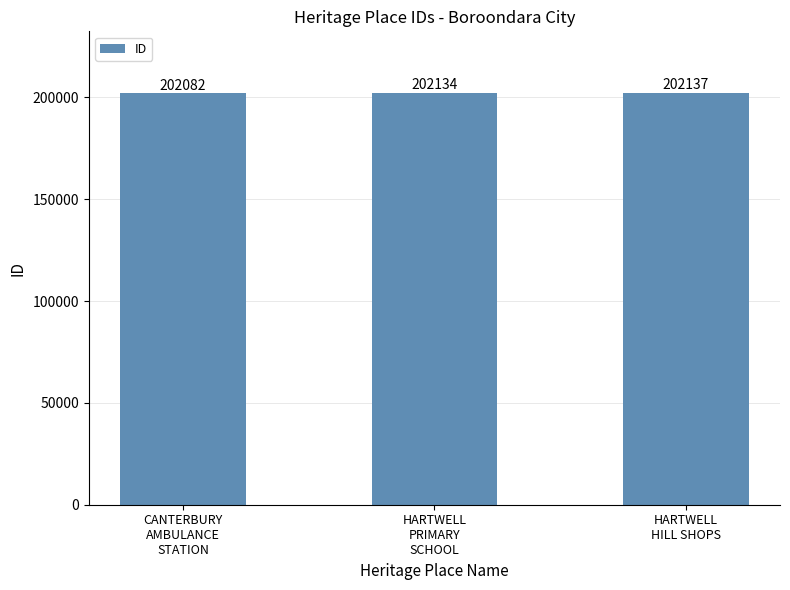

Approximately how many times larger is the value at CANTERBURY
AMBULANCE
STATION compared to HARTWELL
PRIMARY
SCHOOL?

1.0